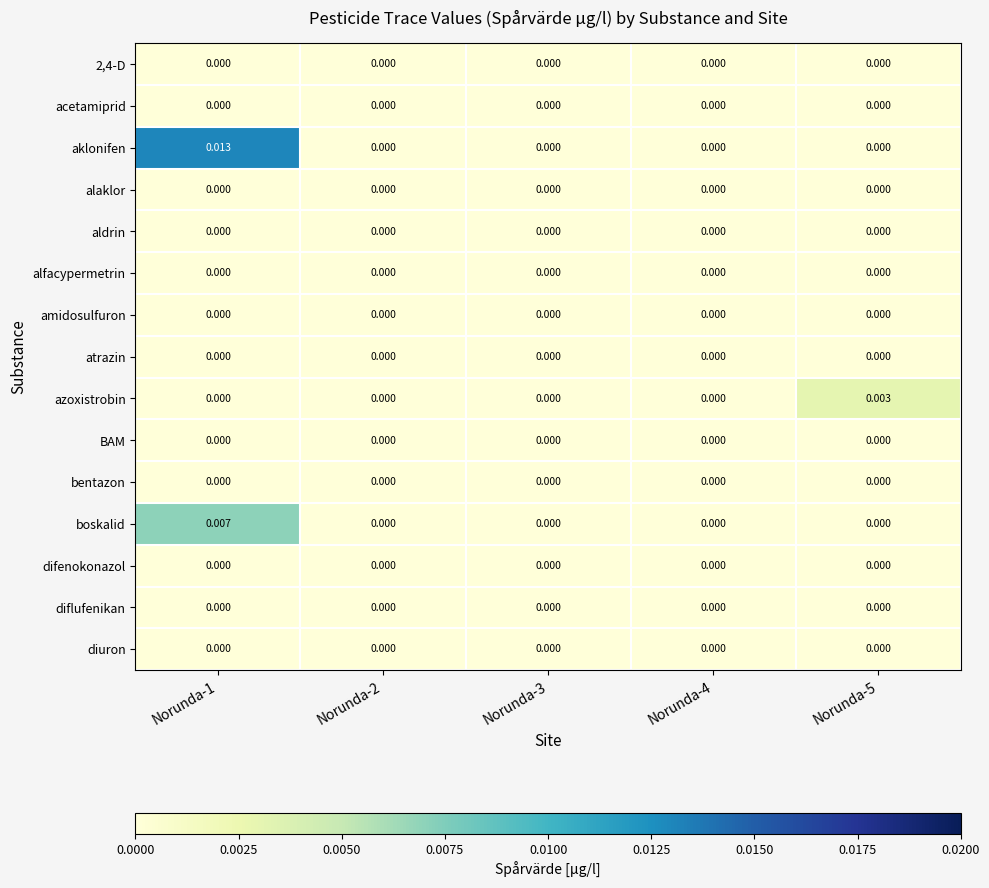

Which series has the largest total across all categories?

aklonifen